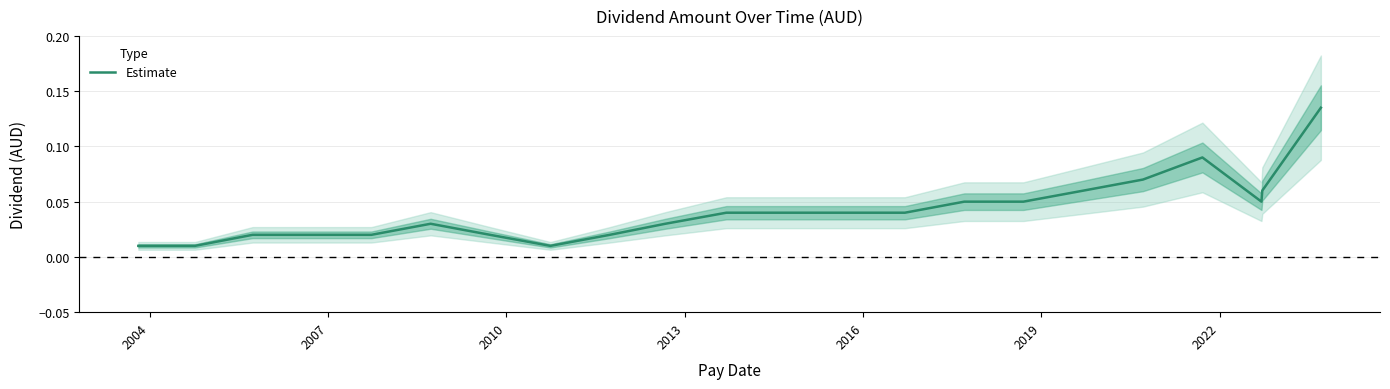

What is the value of the 16th point from the left?

0.1